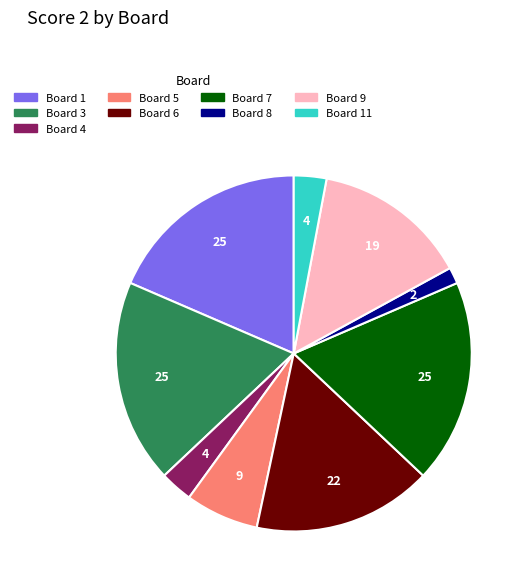

Is there any slice that represents more than half of the pie?

No